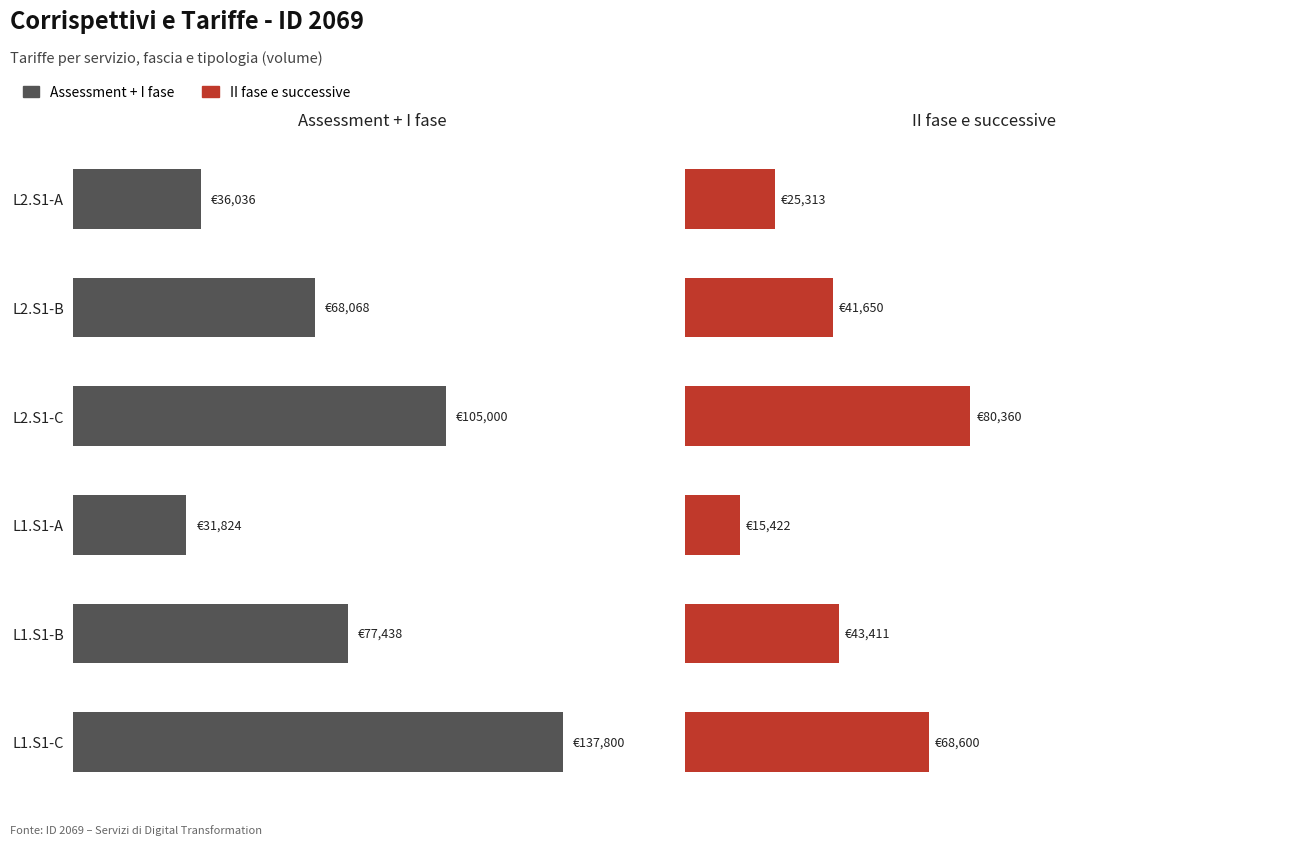

Rank the series by their maximum value, from lowest to highest.

II fase e successive, Assessment + I fase